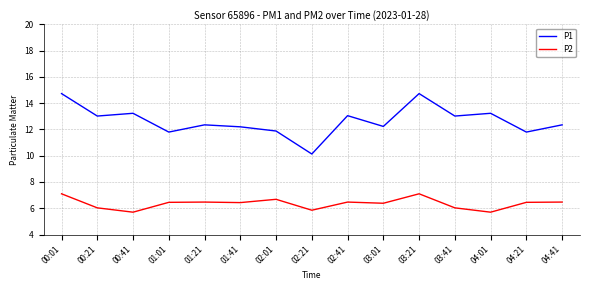

What is the maximum value shown in the chart?

14.7